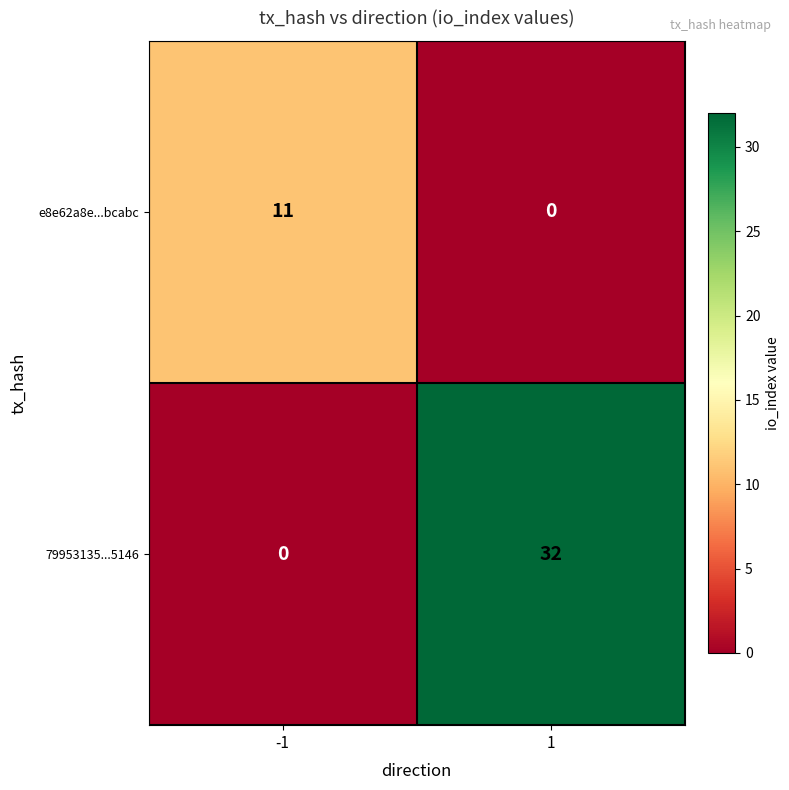

Between -1 and 1, which series saw the biggest shift?

79953135...5146